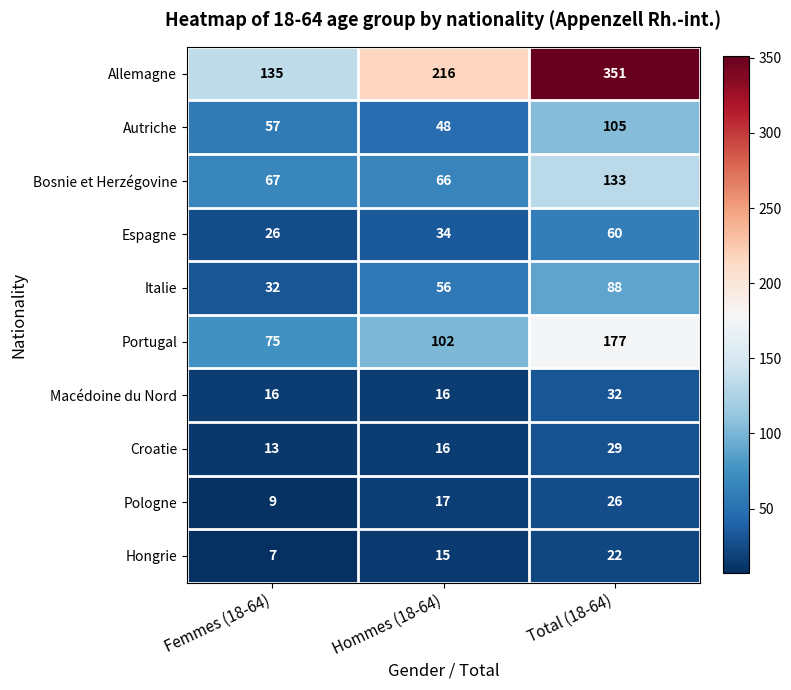

Count the number of categories in the chart.

3